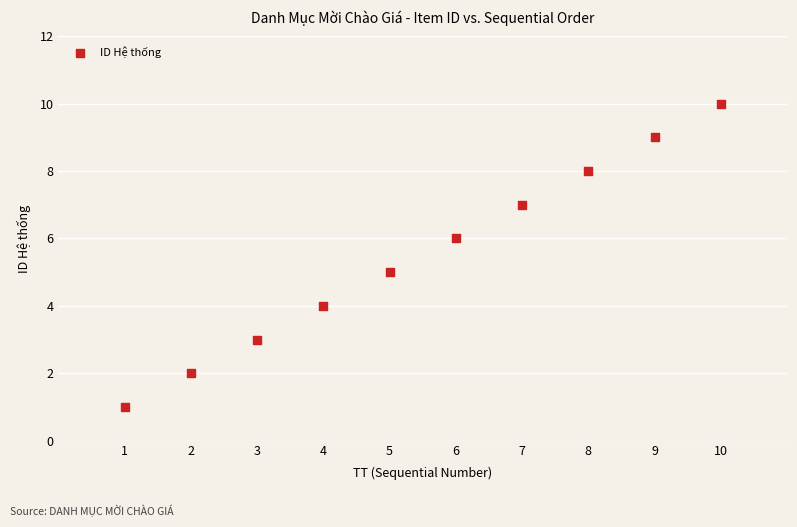

What is the average Y value?

6